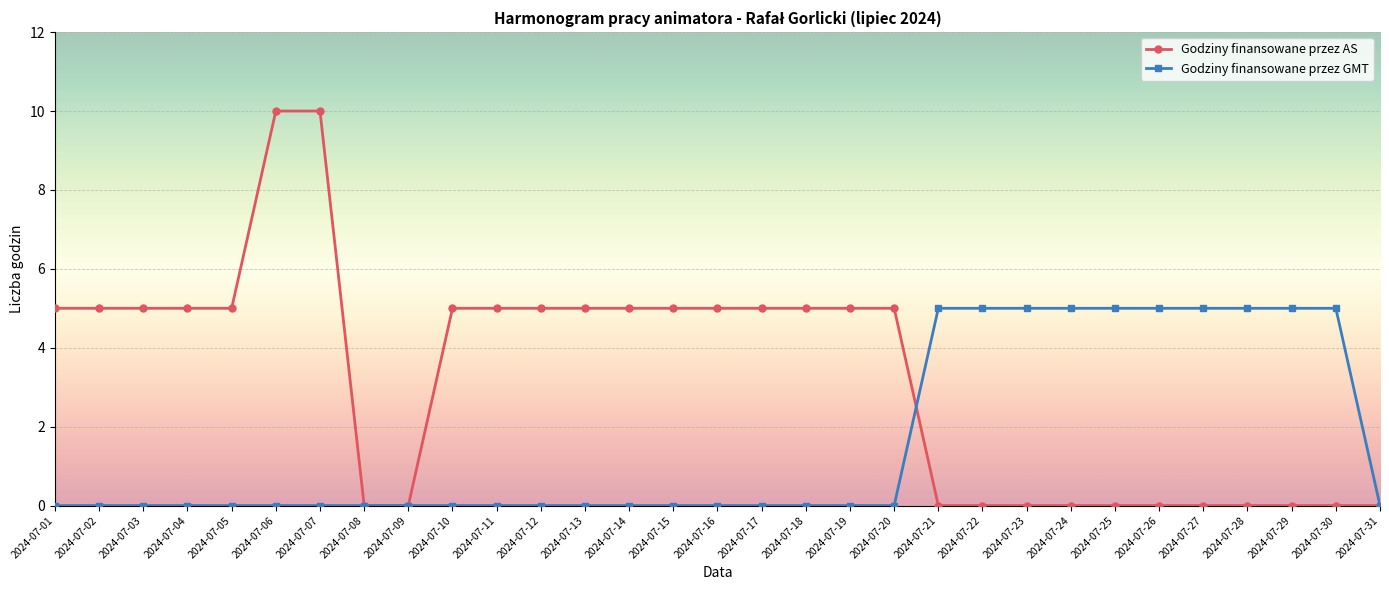

What is the total value across all series at 2024-07-17?

5